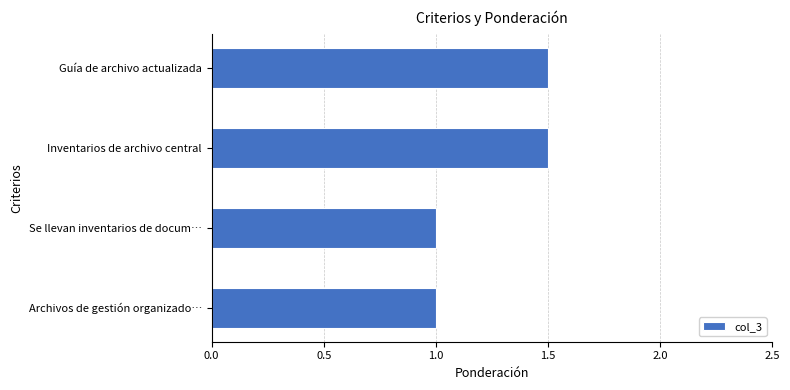

Count the number of categories in the chart.

4